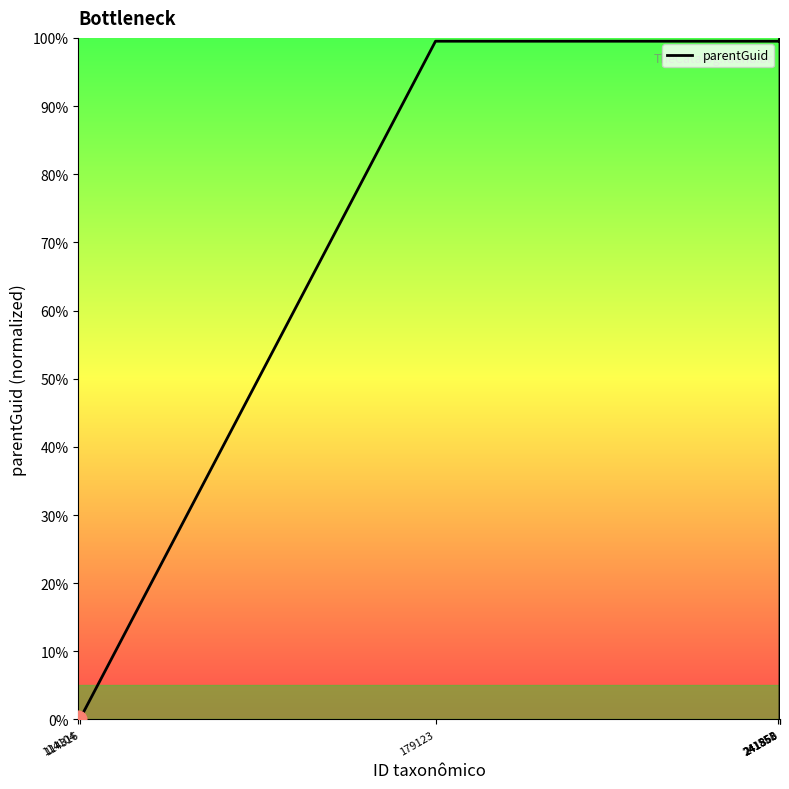

Reading left to right, what are all the values shown in this chart?

114104=0.0	114316=0.0	179123=99.5	241551=99.5	241853=99.5	241858=100.0	241860=0.0